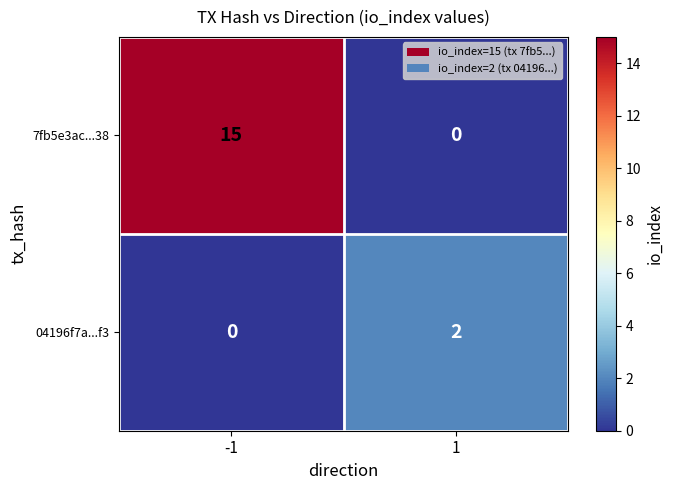

Reading right to left, what are all the values shown in this chart?

7fb5e3ac...38: 0	15
04196f7a...f3: 2	0